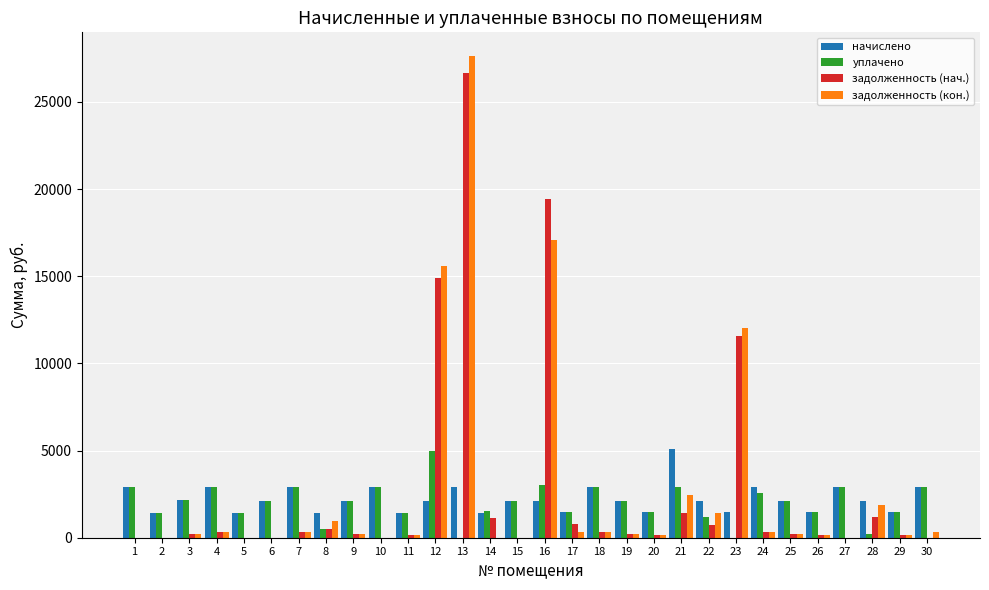

The value of задолженность (кон.) at 6 is 0.0. True or false?

True